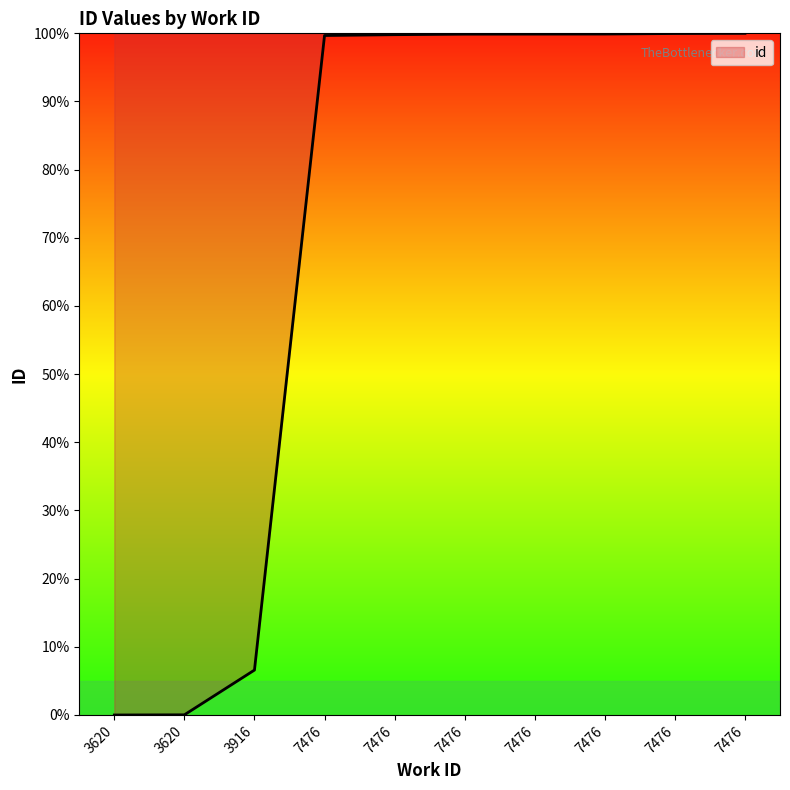

How many lines are shown in the chart?

1